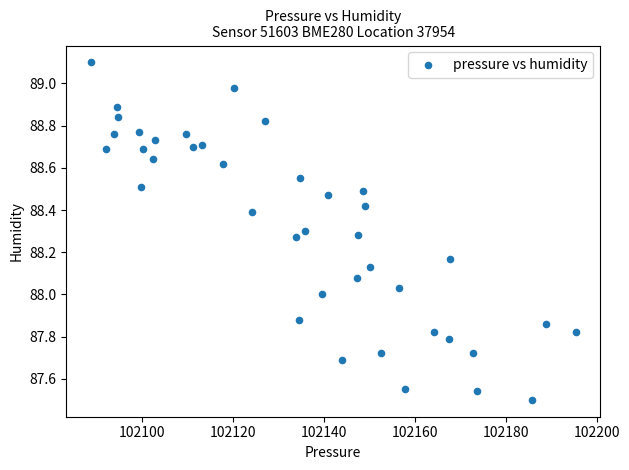

What is the range of X values (max minus min)?

106.7